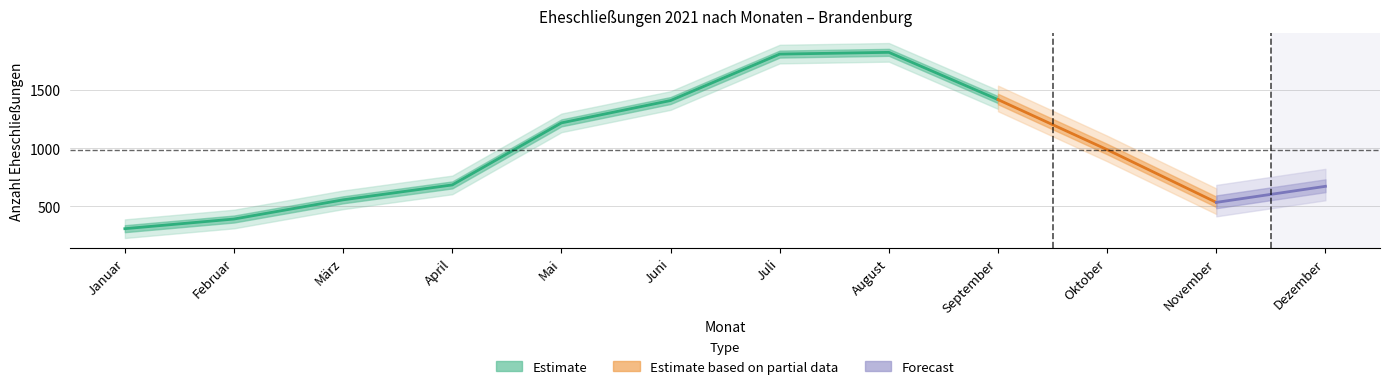

At which label does insgesamt reach its minimum?

Januar